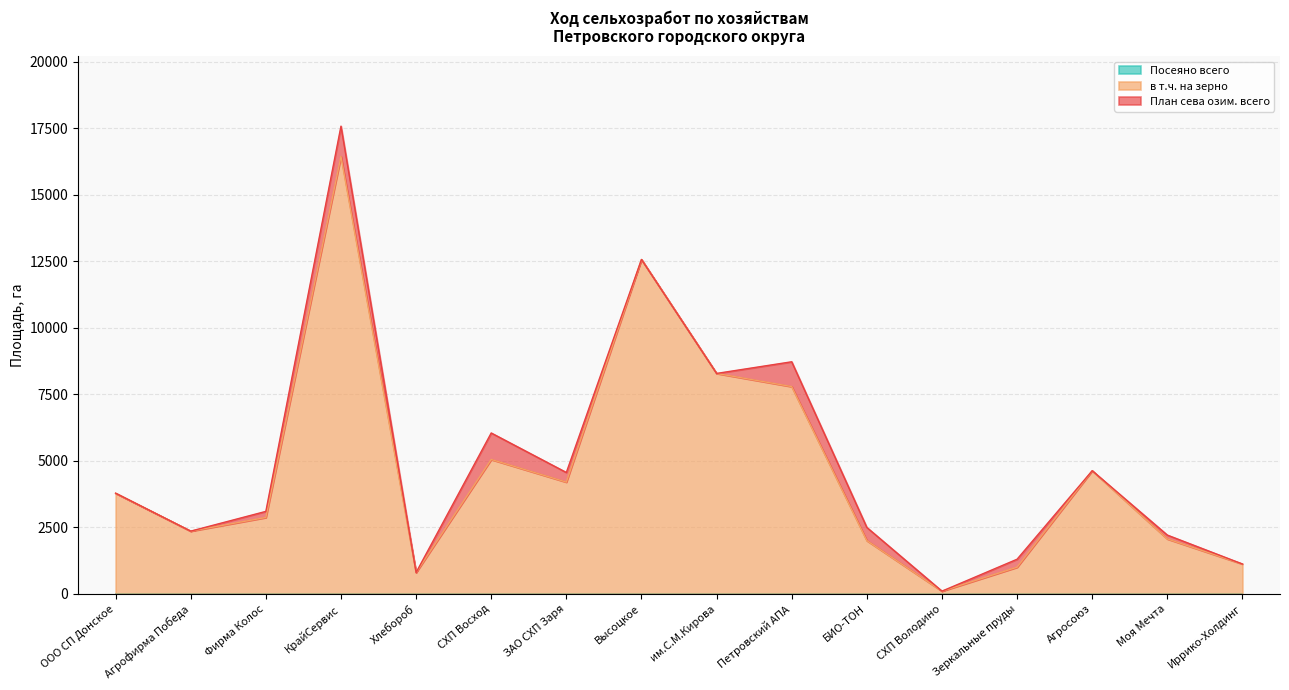

Is the value of в т.ч. на зерно at СХП Володино greater than the value of План сева озим. всего at Иррико-Холдинг?

No